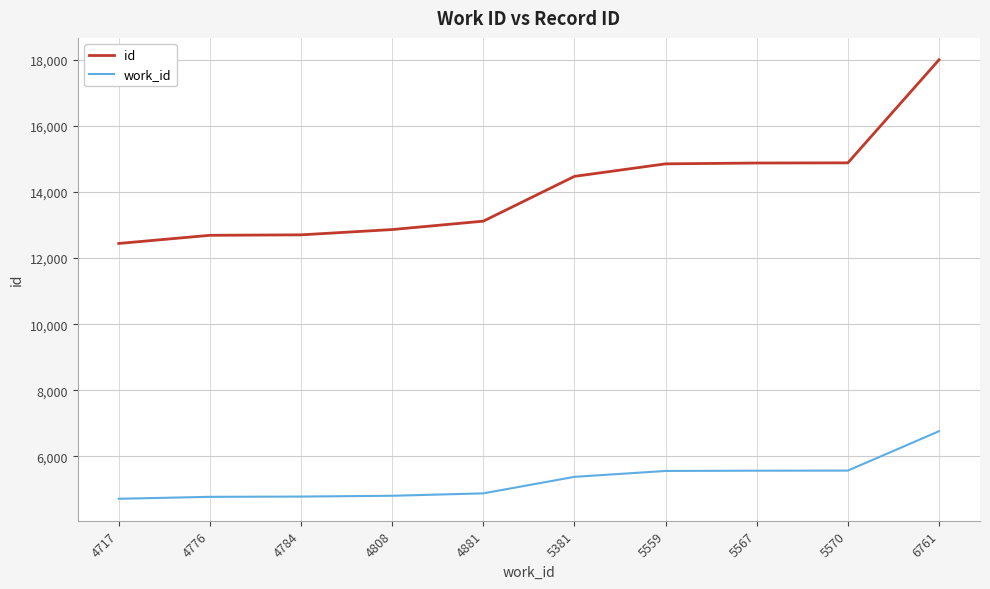

What are all the series names shown in the legend?

id, work_id